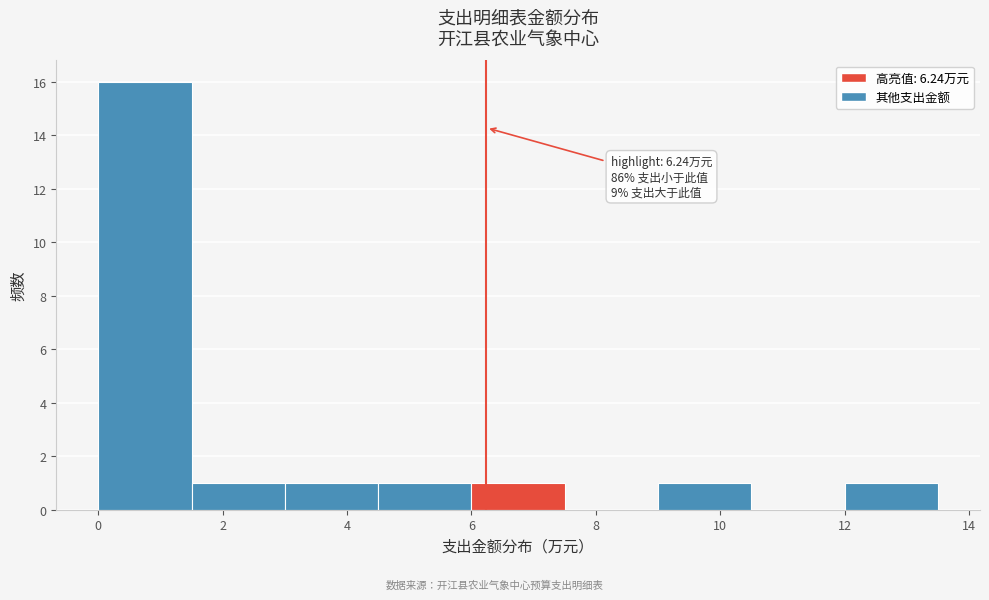

Which range on the x-axis has the tallest bar?

0.0 to 1.5